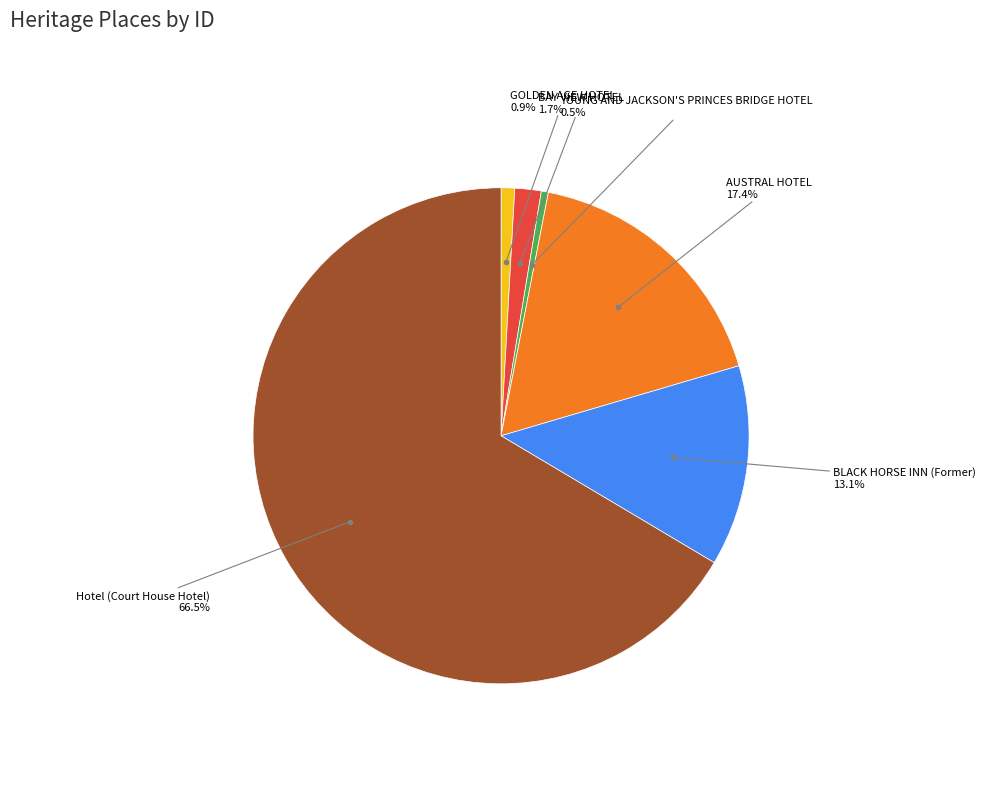

Is there a majority slice in this chart?

Yes